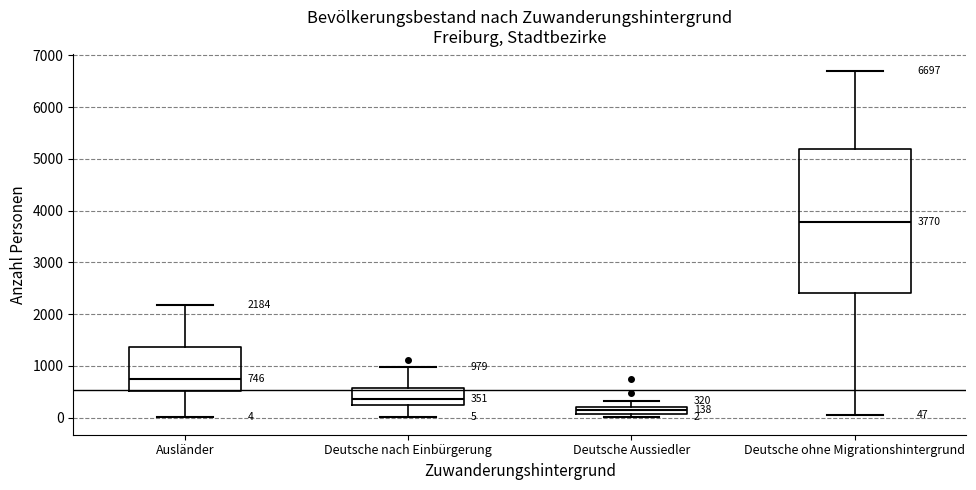

Which box is the tallest, from its lower edge to its upper edge?

Deutsche ohne Migrationshintergrund